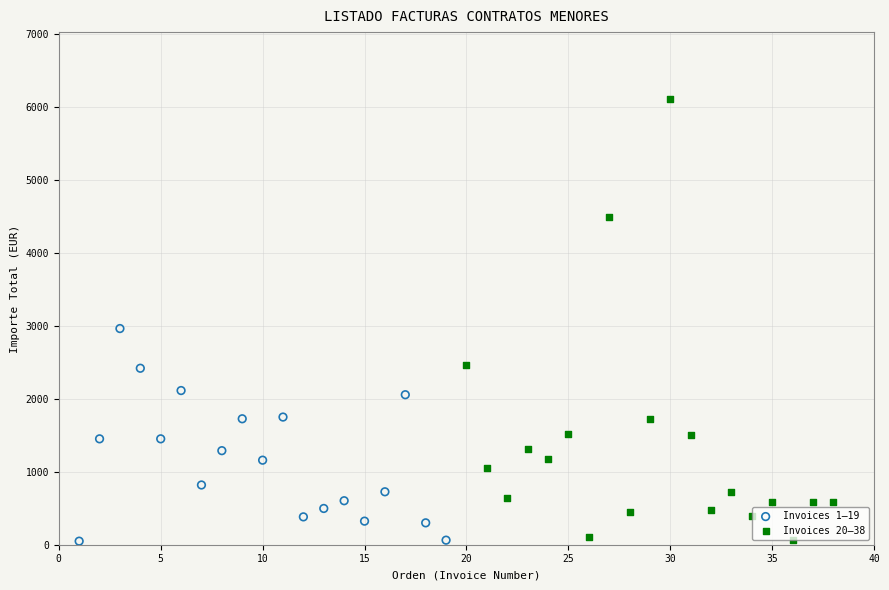

Which series contains the highest Y value?

Invoices 20–38